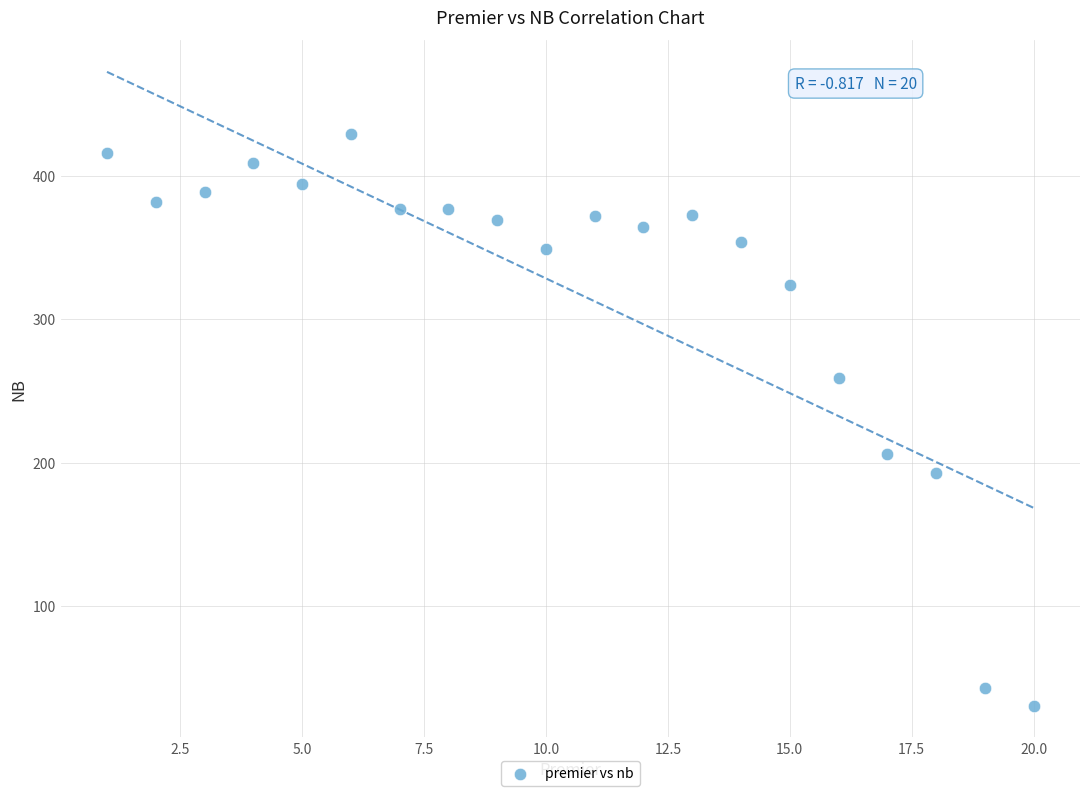

What is the range of X values (max minus min)?

19